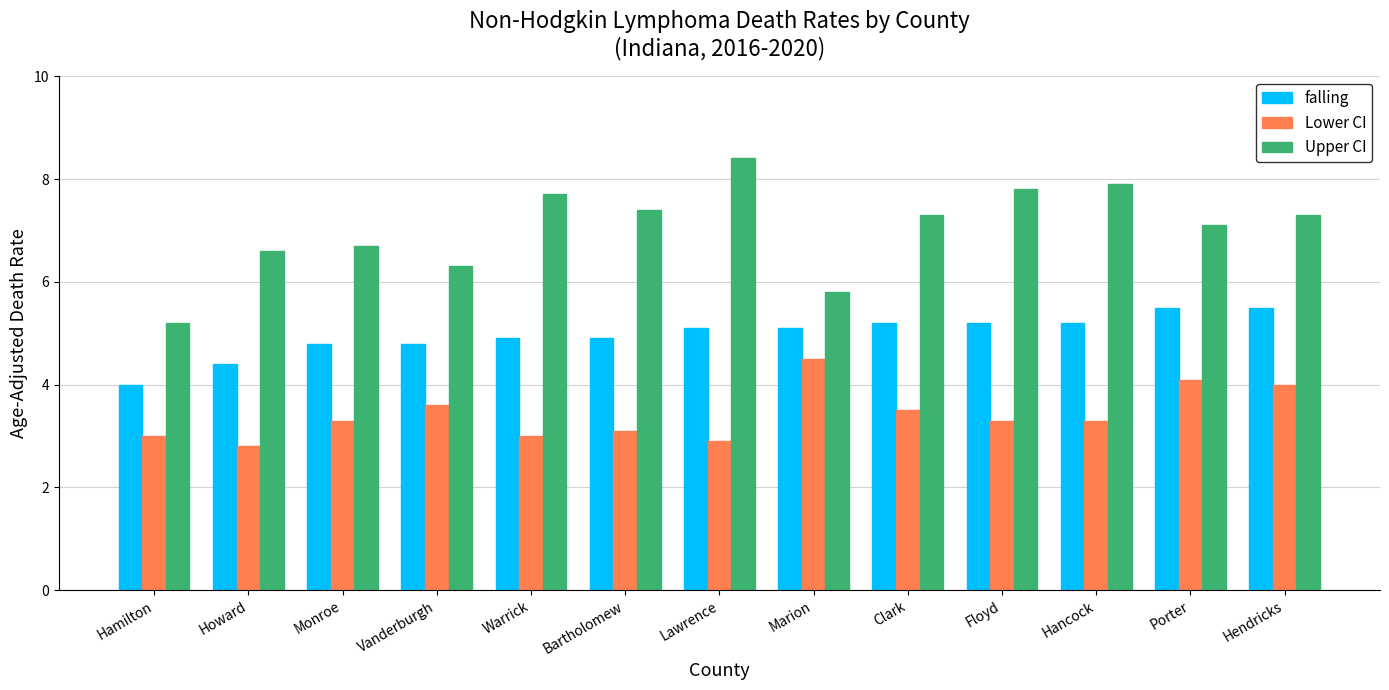

What are all the series names shown in the legend?

falling, Lower CI, Upper CI